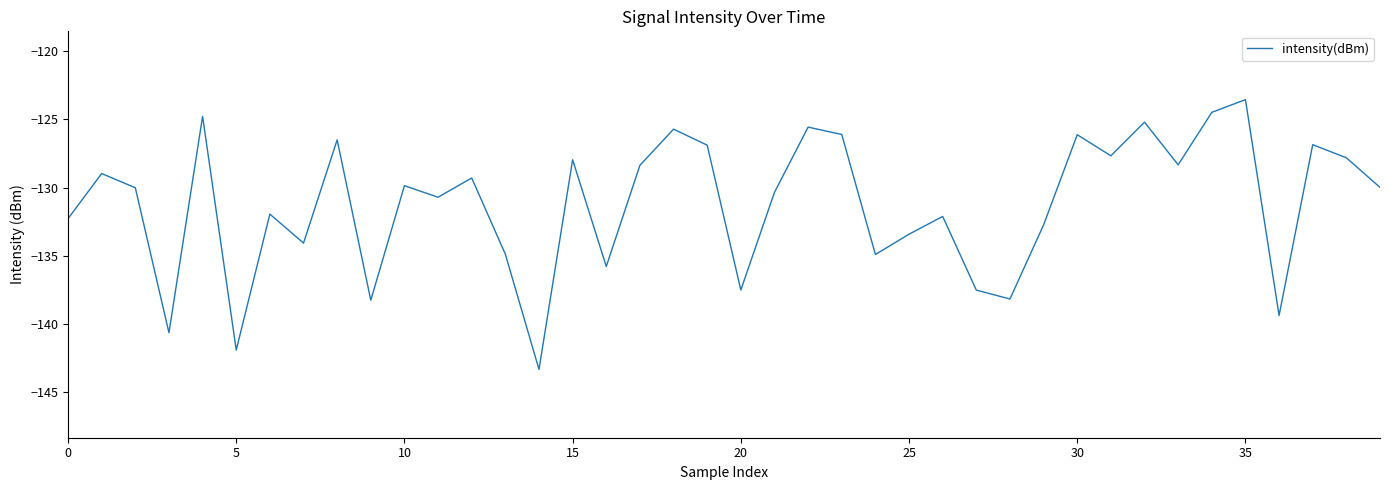

What is the greatest value displayed?

-123.6